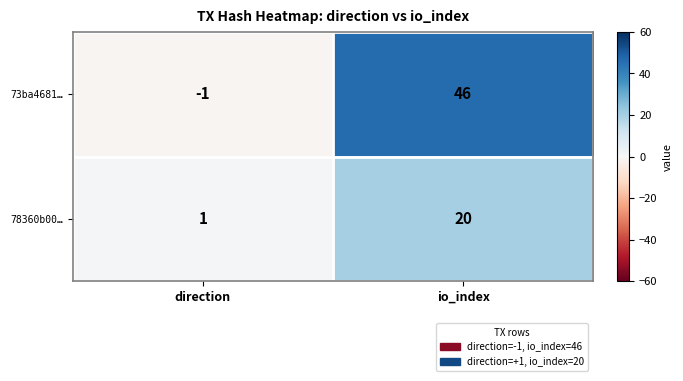

What is the difference between the 78360b00… values at io_index and direction?

19